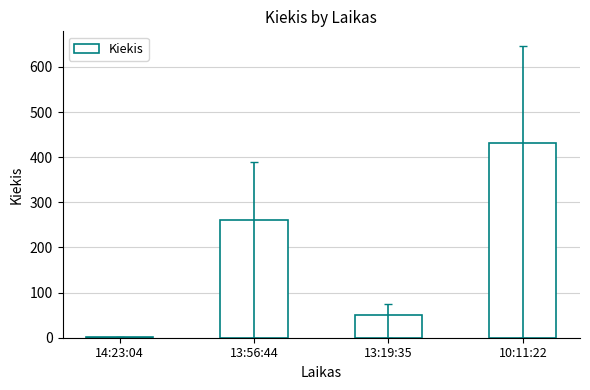

Count the number of categories in the chart.

4